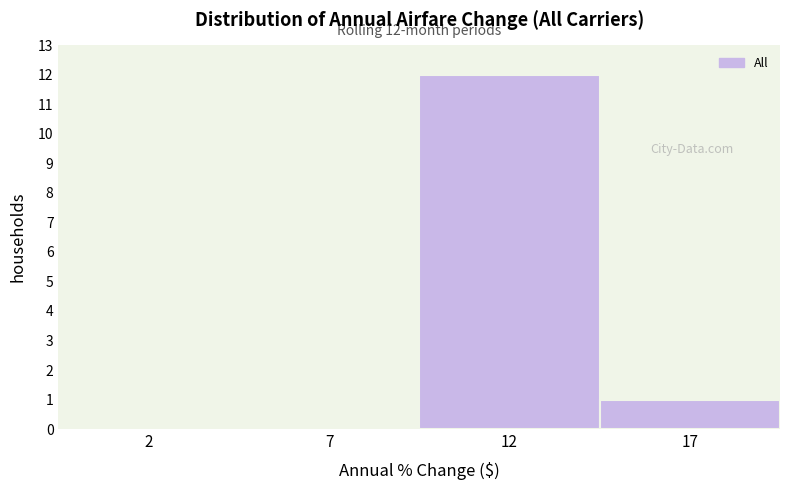

Reading left to right, transcribe all the data shown in this chart.

2=0	7=0	12=12	17=1